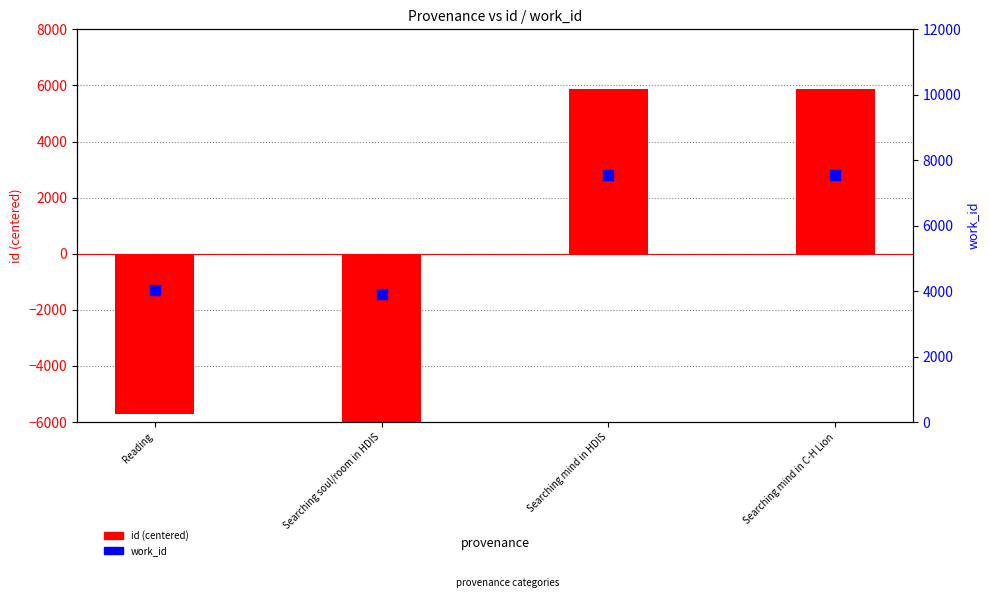

Which series has the largest total across all categories?

work_id